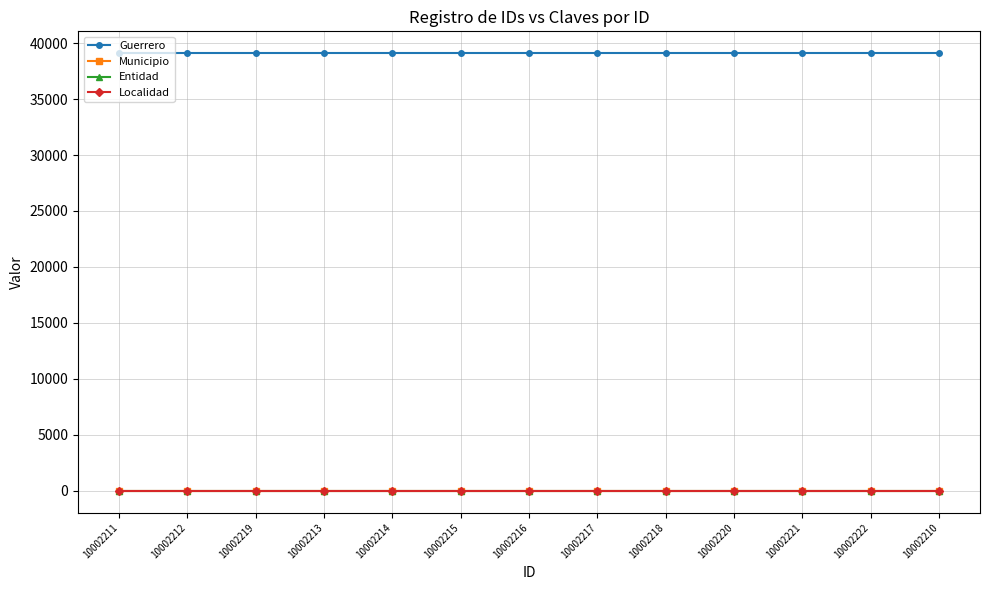

How many lines are shown in the chart?

4